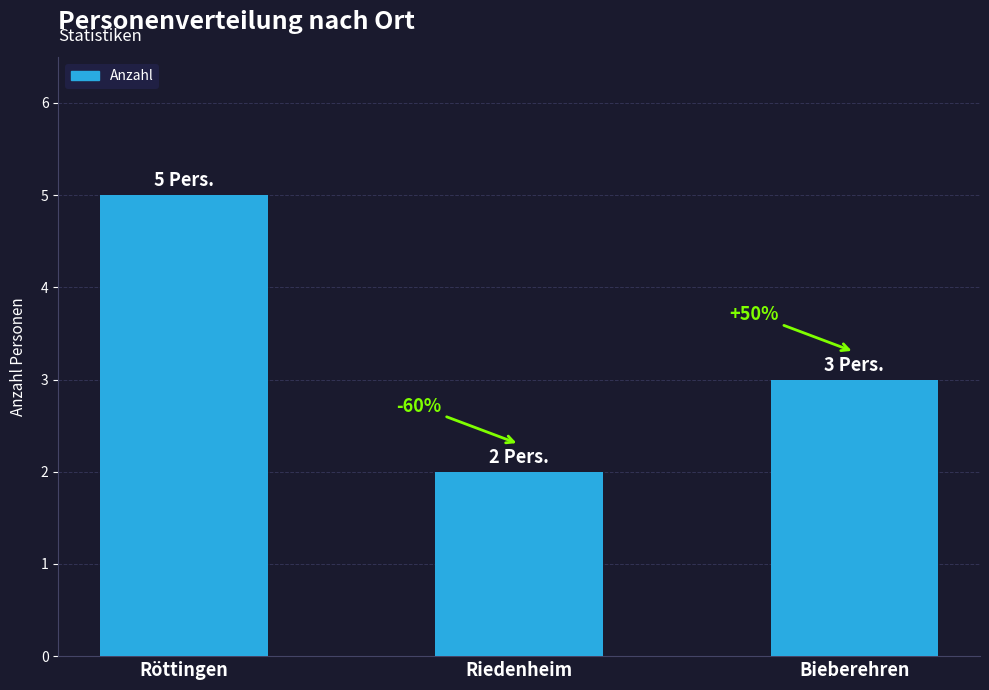

What position from the right is Röttingen?

3